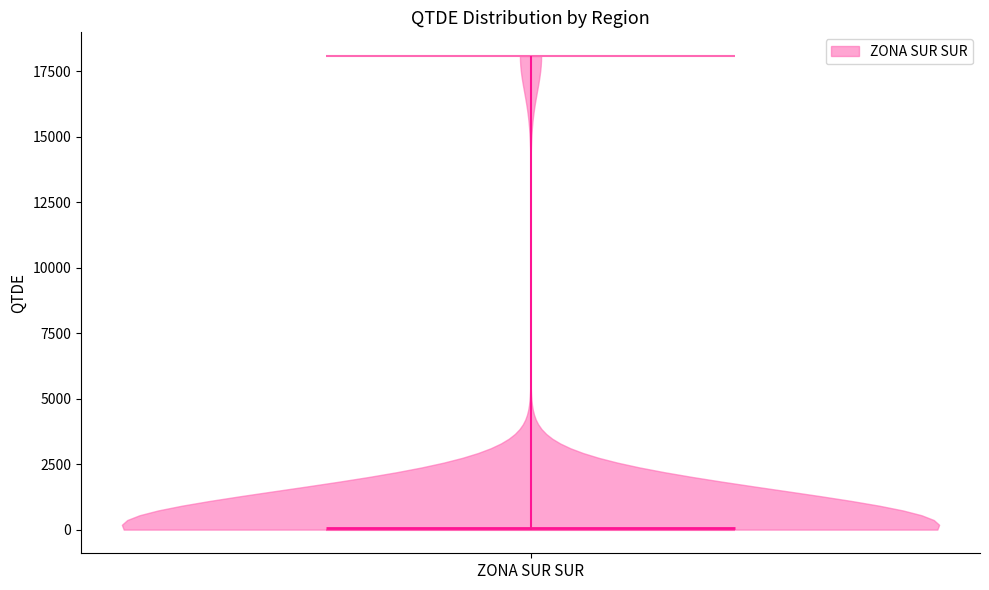

Read this violin plot against the y-axis: where its median line is, and the lowest and highest points the violin reaches. The values are not printed on the chart, so give them approximately, as read against the axis.

median line 0, lowest point 0, highest point 18000